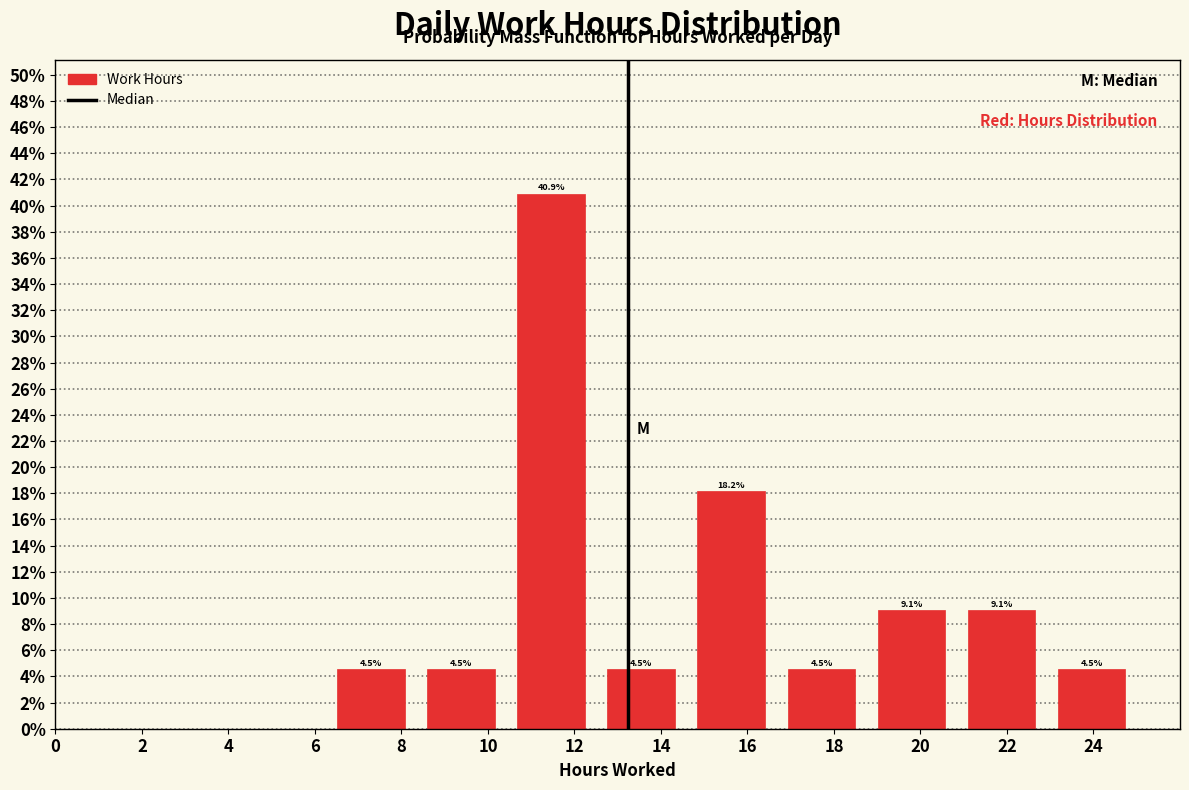

Which range on the x-axis has the tallest bar?

10.4 to 12.6